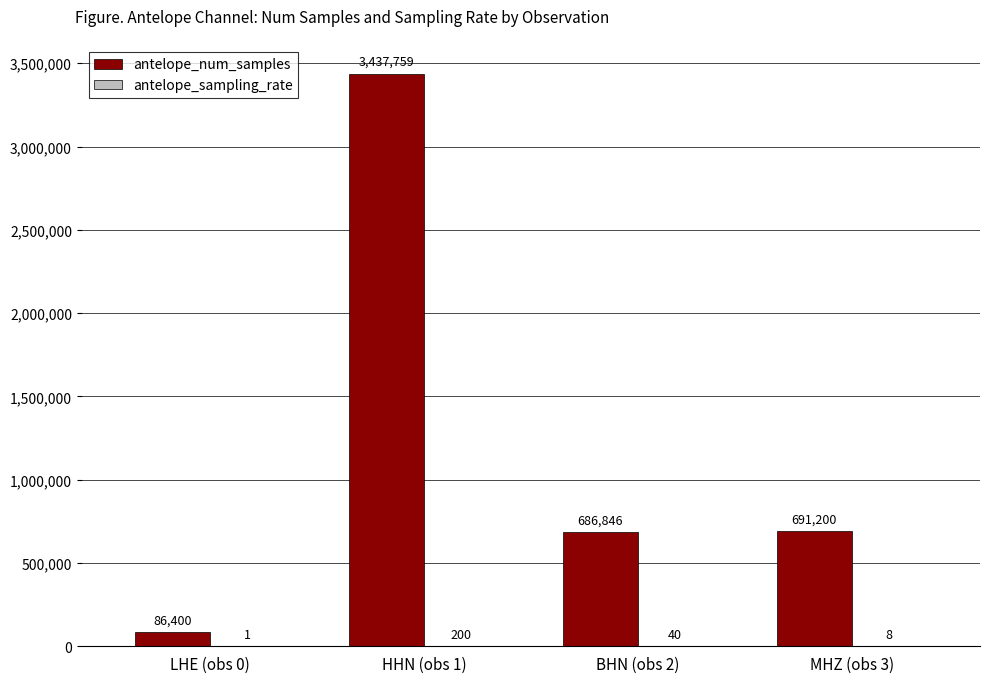

What is the total value across all series at LHE (obs 0)?

86401